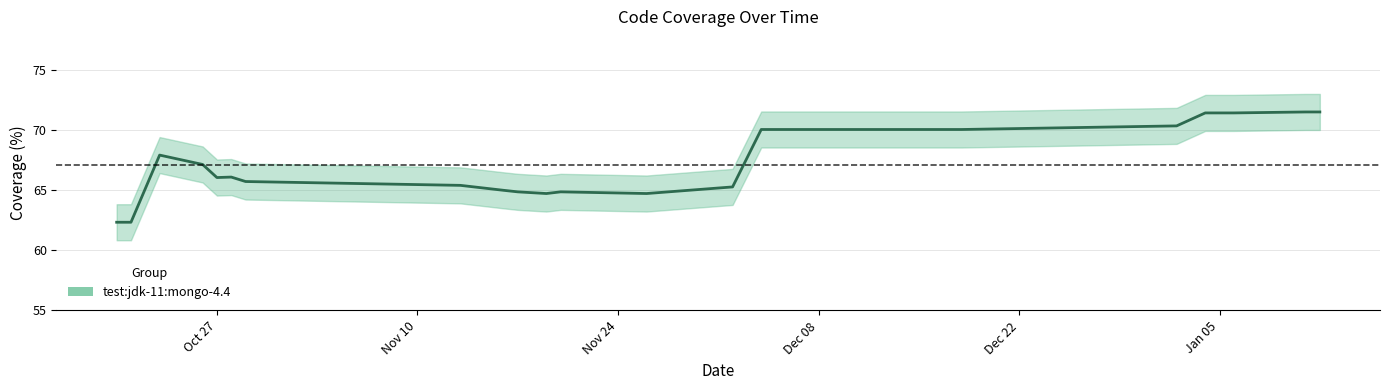

Is it true that the value at Nov 24 is 29.0?

False